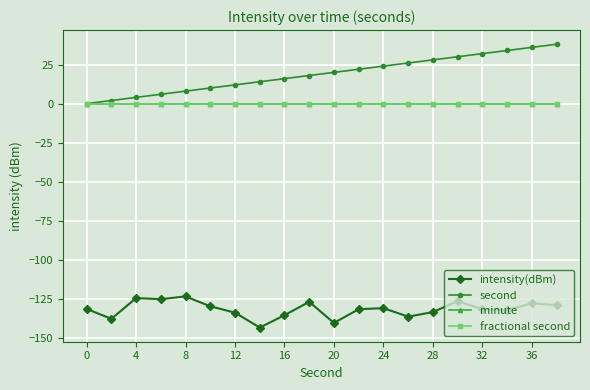

What is the greatest value displayed?

38.0